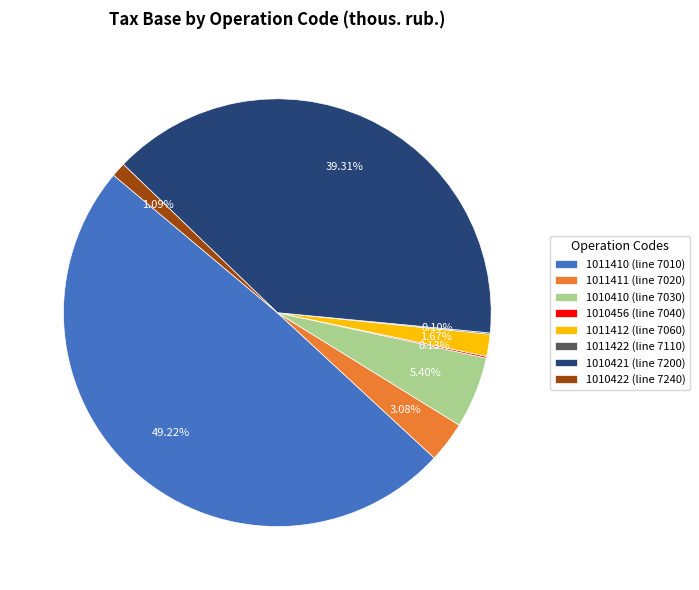

Which has a higher value, 1010410 (line 7030) or 1010422 (line 7240)?

1010410 (line 7030)